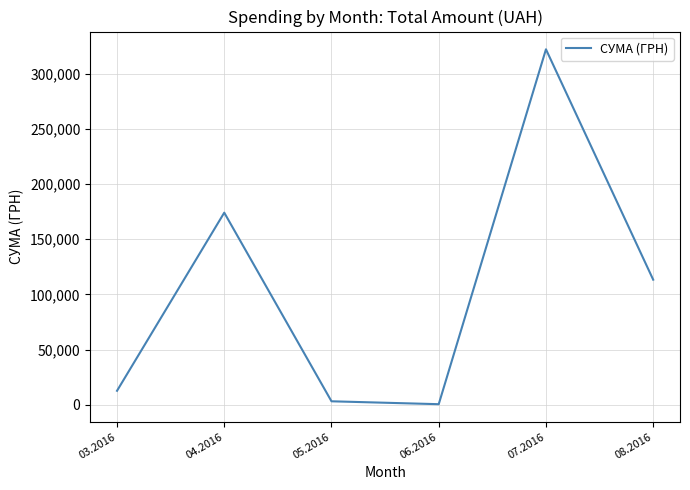

What is the maximum value shown in the chart?

322112.3